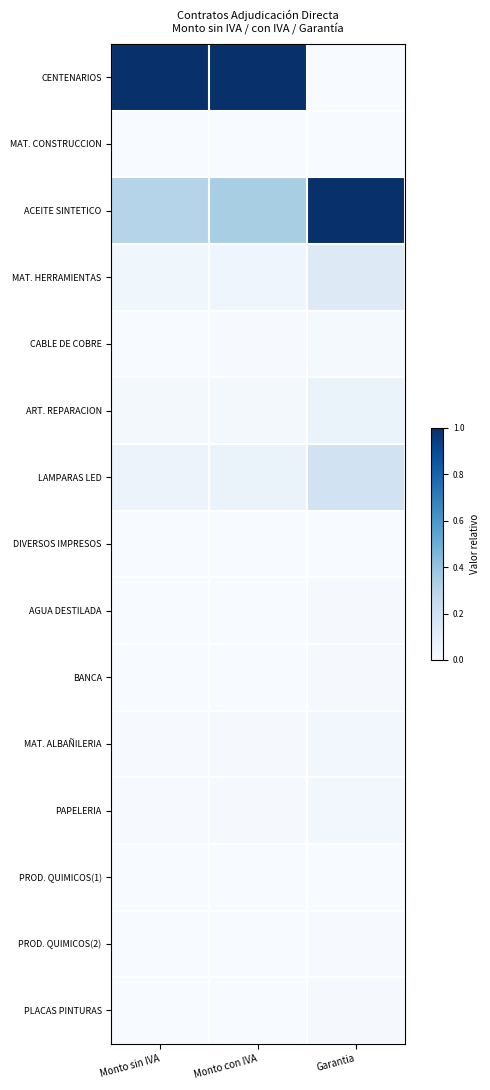

At Garantia, list the series in order from smallest to largest.

CENTENARIOS, DIVERSOS IMPRESOS, PROD. QUIMICOS(1), MAT. CONSTRUCCION, PROD. QUIMICOS(2), PLACAS PINTURAS, AGUA DESTILADA, BANCA, CABLE DE COBRE, MAT. ALBAÑILERIA, PAPELERIA, ART. REPARACION, MAT. HERRAMIENTAS, LAMPARAS LED, ACEITE SINTETICO